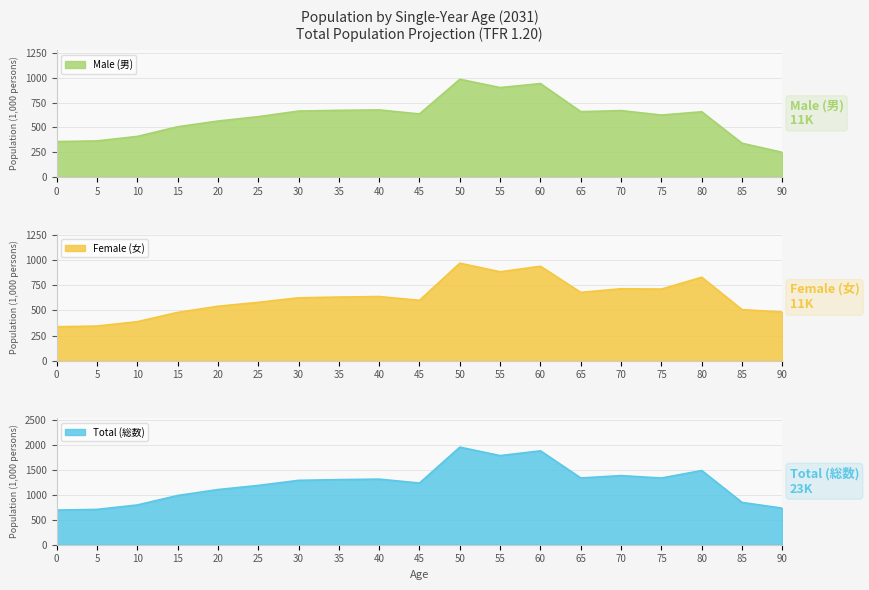

What is the value of the Male (男) point at the 17th from the left?

656.7